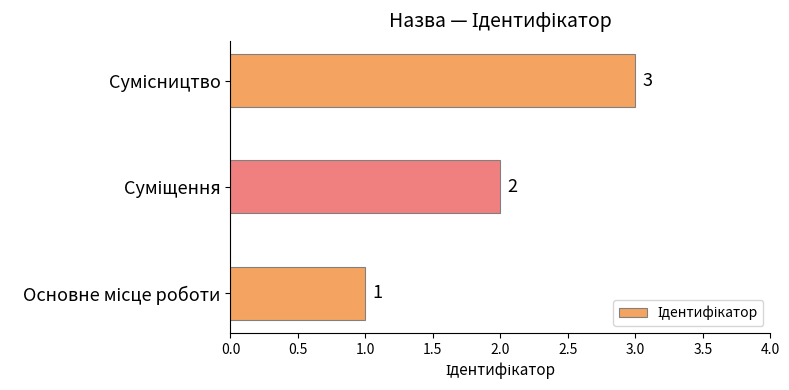

What is the sum of all values?

6